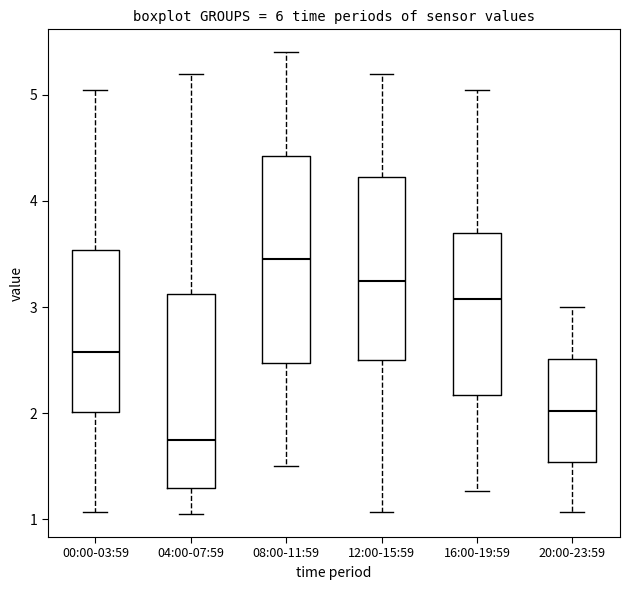

Reading left to right, read every box against the y-axis: the position of its median line, the range the box covers, and the ends of its whiskers. The values are not printed on the chart, so give them approximately, as read against the axis.

00:00-03:59: median 2.6, box 2.0 to 3.5, whiskers 1.1 to 5.1
04:00-07:59: median 1.8, box 1.3 to 3.1, whiskers 1.1 to 5.2
08:00-11:59: median 3.5, box 2.5 to 4.4, whiskers 1.5 to 5.4
12:00-15:59: median 3.3, box 2.5 to 4.2, whiskers 1.1 to 5.2
16:00-19:59: median 3.1, box 2.2 to 3.7, whiskers 1.3 to 5.1
20:00-23:59: median 2.0, box 1.5 to 2.5, whiskers 1.1 to 3.0